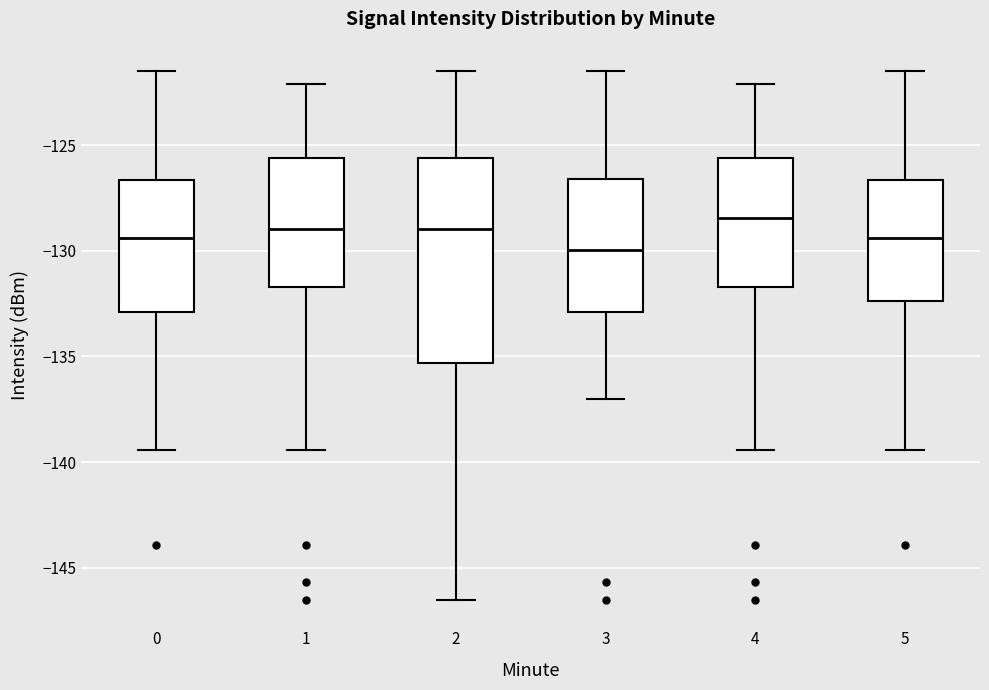

Reading left to right, transcribe this box plot: for each box, give where its median line is, the range the box spans, and where its two whiskers end, as read against the y-axis. The values are not printed on the chart, so give them approximately, as read against the axis.

0: median -129.5, box -133.0 to -126.5, whiskers -139.5 to -121.5
1: median -129.0, box -131.5 to -125.5, whiskers -139.5 to -122.0
2: median -129.0, box -135.5 to -125.5, whiskers -146.5 to -121.5
3: median -130.0, box -133.0 to -126.5, whiskers -137.0 to -121.5
4: median -128.5, box -131.5 to -125.5, whiskers -139.5 to -122.0
5: median -129.5, box -132.5 to -126.5, whiskers -139.5 to -121.5